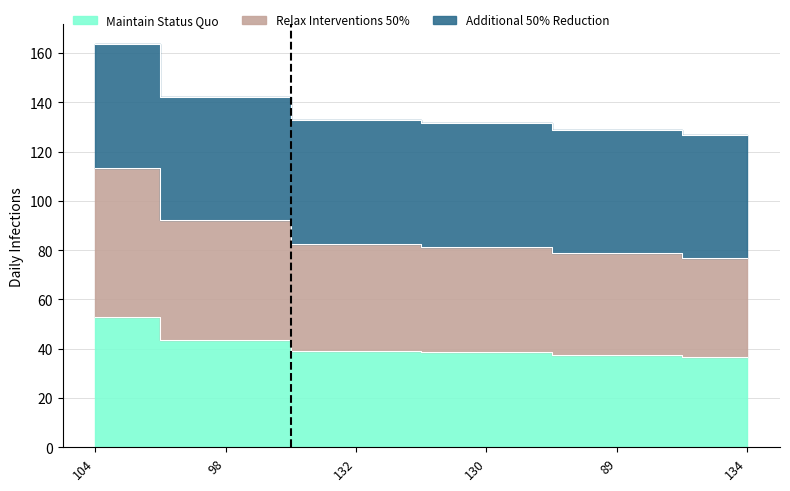

Where does the value series first go above 39?

104